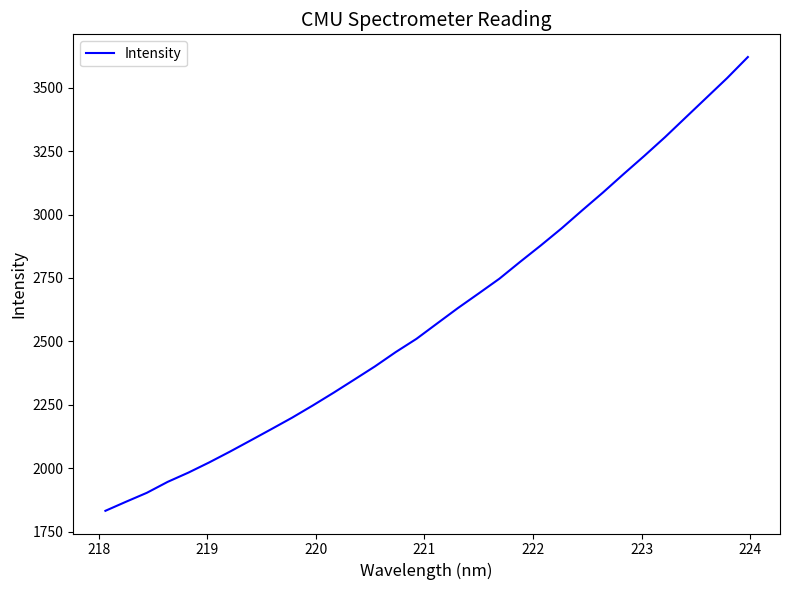

What is the average value?

2607.2